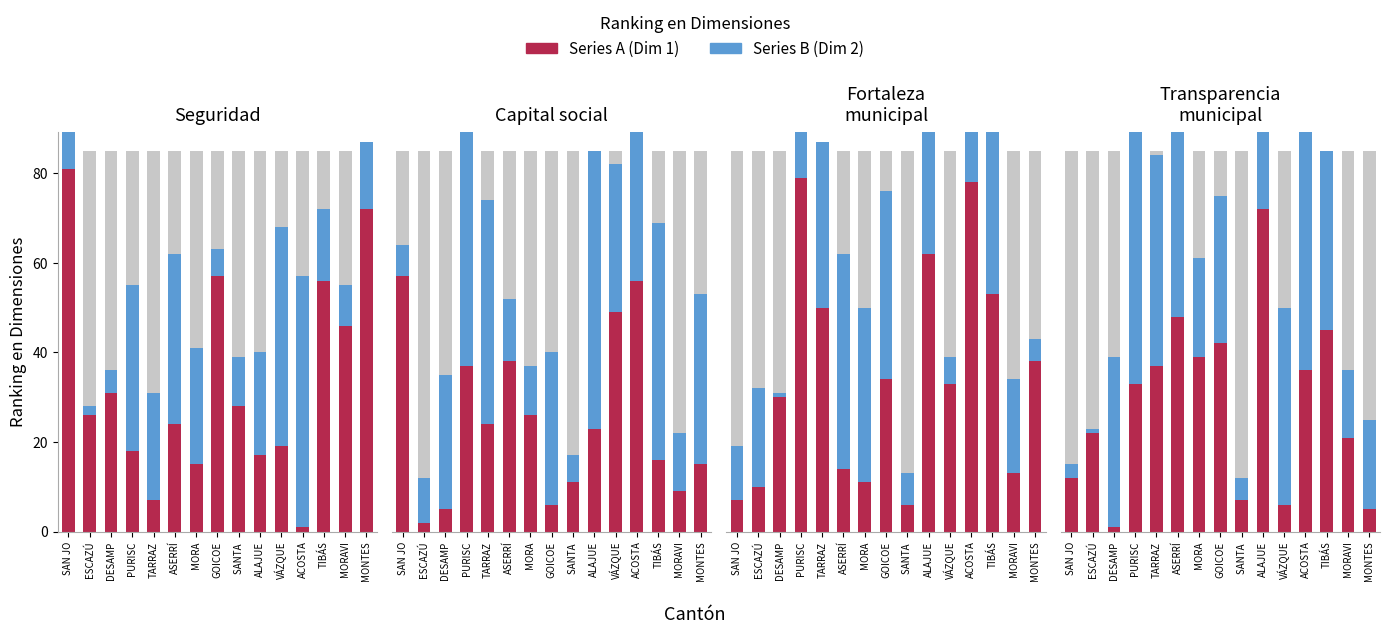

Rank the categories by Series B value from lowest to highest.

ESCAZÚ, SAN JO, SANTA , MORAVI, MONTES, MORA, GOICOE, DESAMP, TIBÁS, VÁZQUE, TARRAZ, ASERRÍ, ALAJUE, PURISC, ACOSTA